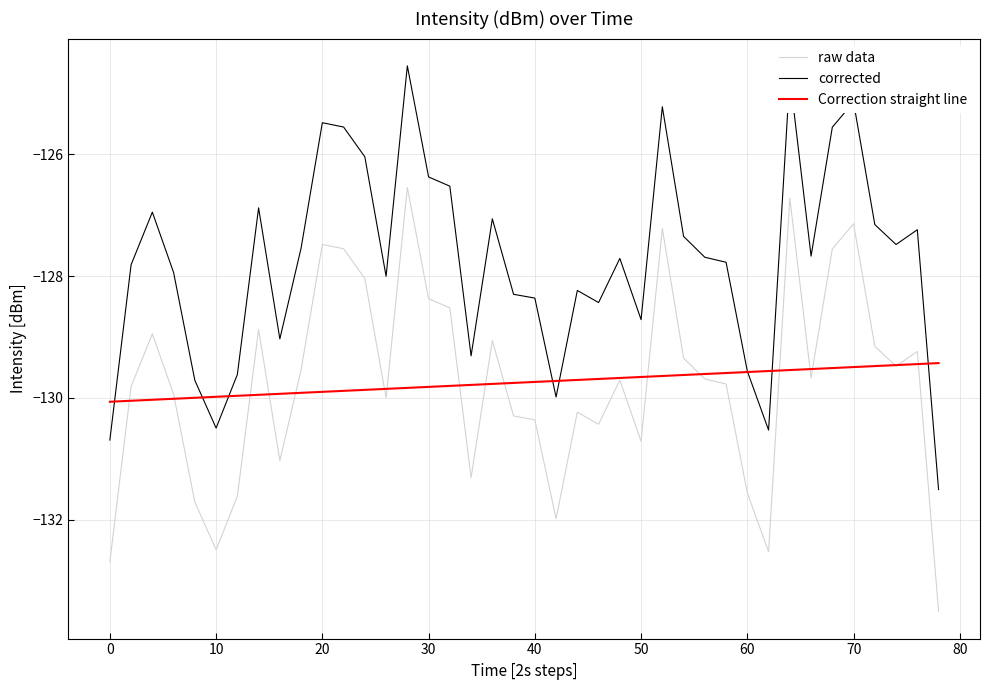

Which series has the largest total across all categories?

corrected